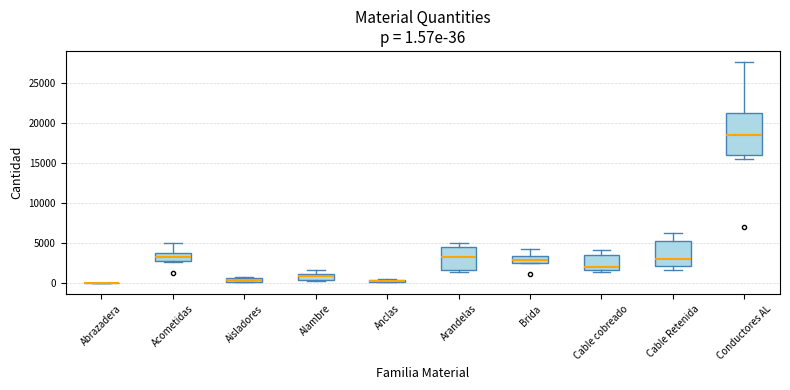

Which box is the tallest, from its lower edge to its upper edge?

Conductores AL